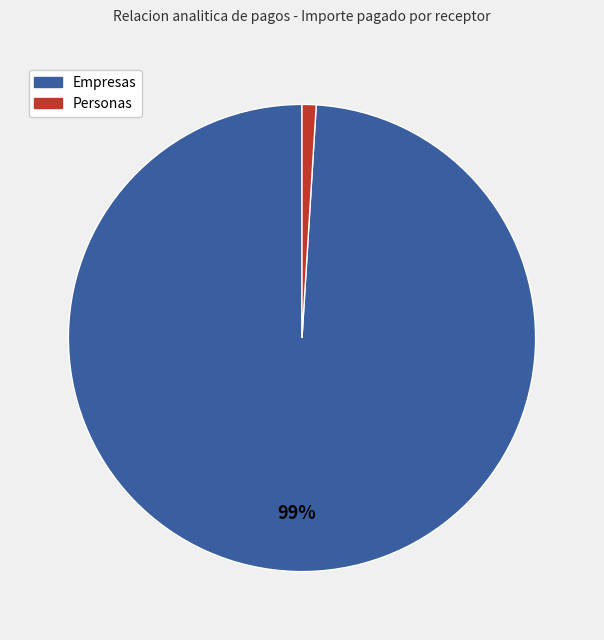

To the nearest percent, what is the difference between the largest and smallest slice percentages?

98%